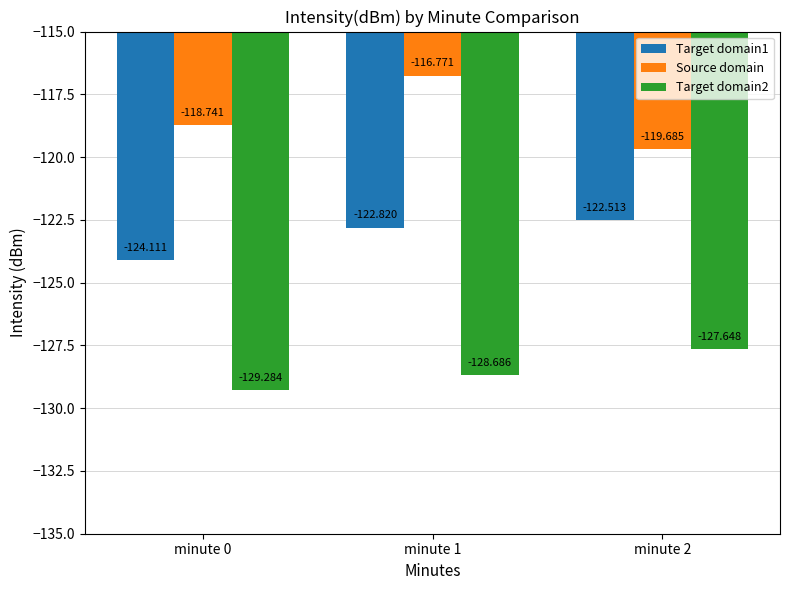

Is it true that Target domain2 equals -129.3 at minute 0?

True